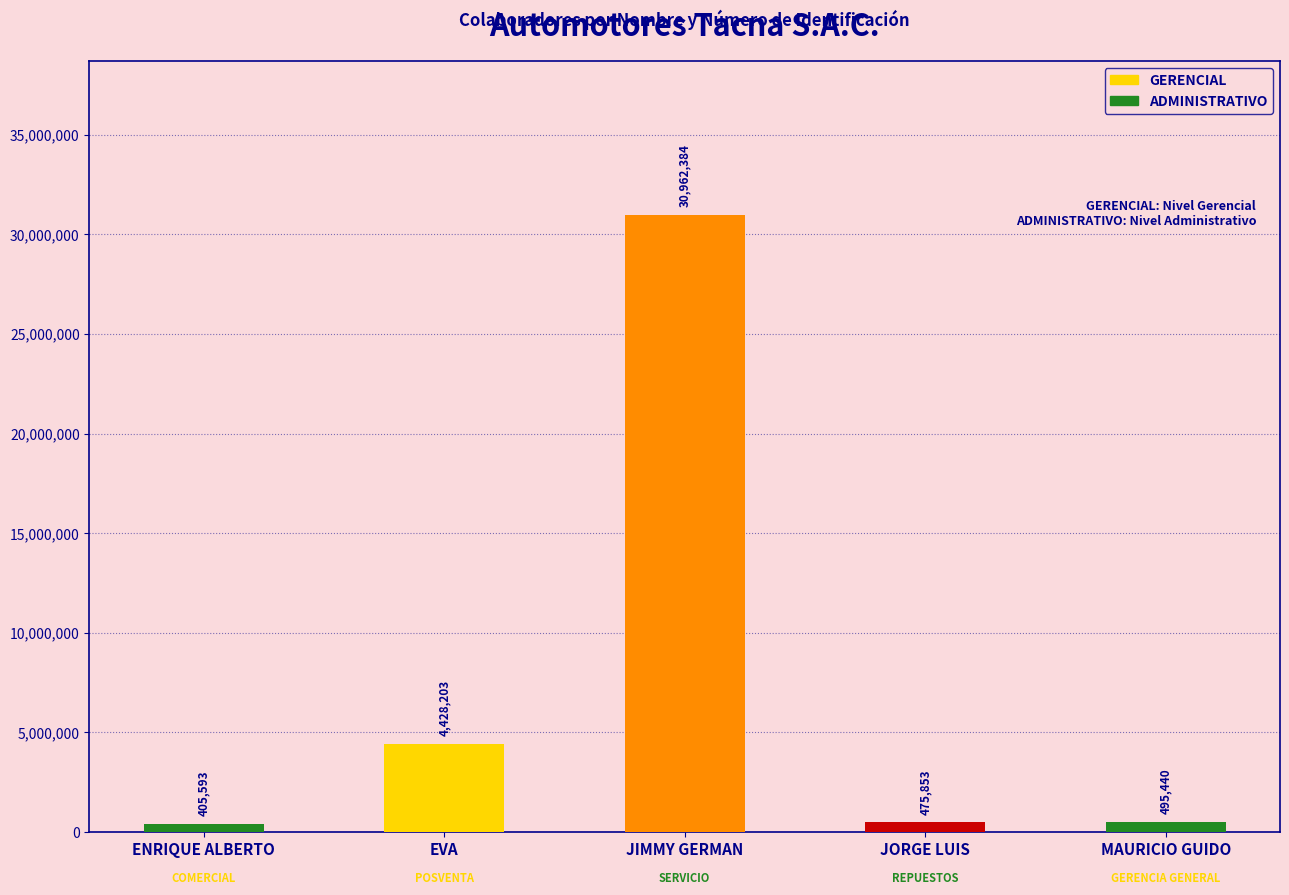

How many data points are above 495440?

2